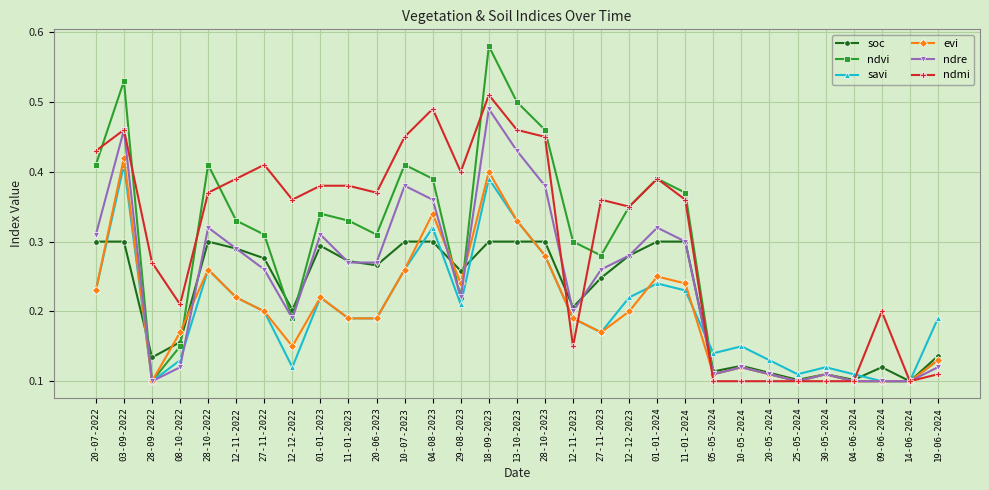

Rank the series by their maximum value, from lowest to highest.

soc, savi, evi, ndre, ndmi, ndvi